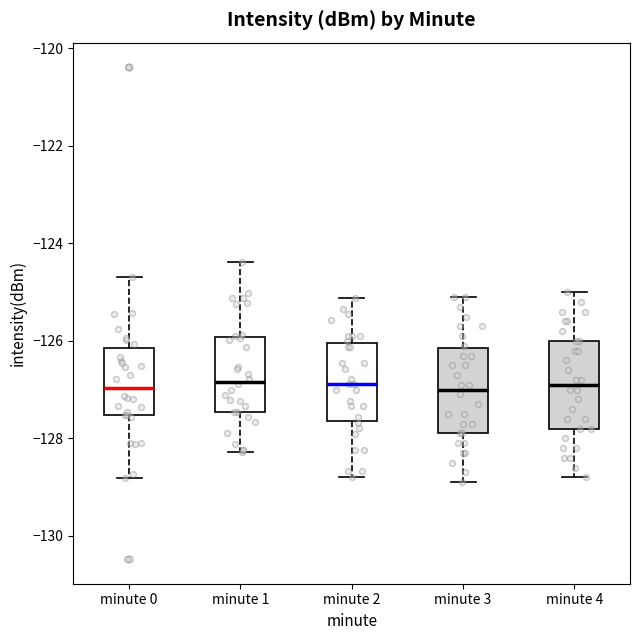

Where does the upper whisker of the box for minute 0 end on the y-axis? The values are not printed on the chart, so give them approximately, as read against the axis.

-124.6